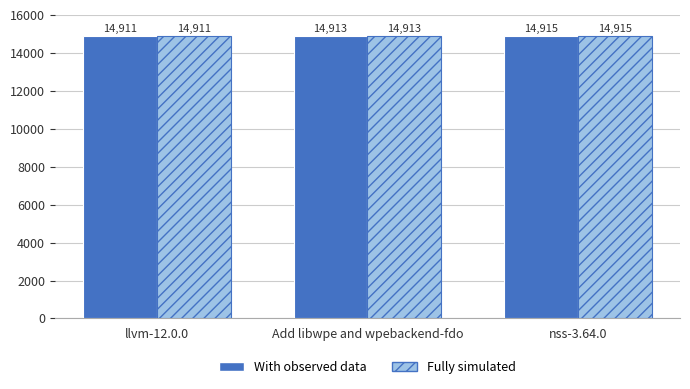

How many With observed data values are between 14911 and 14915?

3